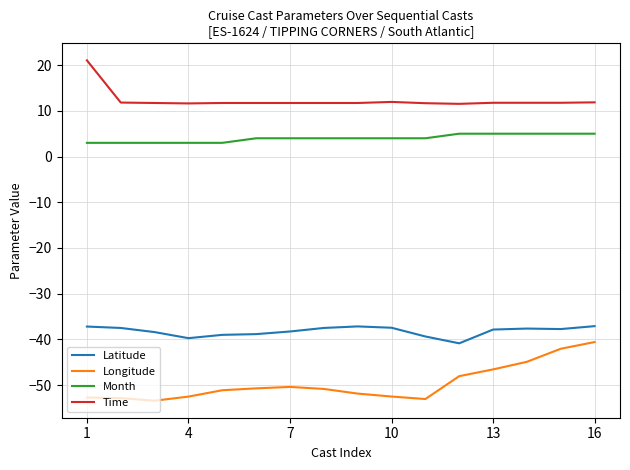

What is the highest value of the Longitude series?

-40.6